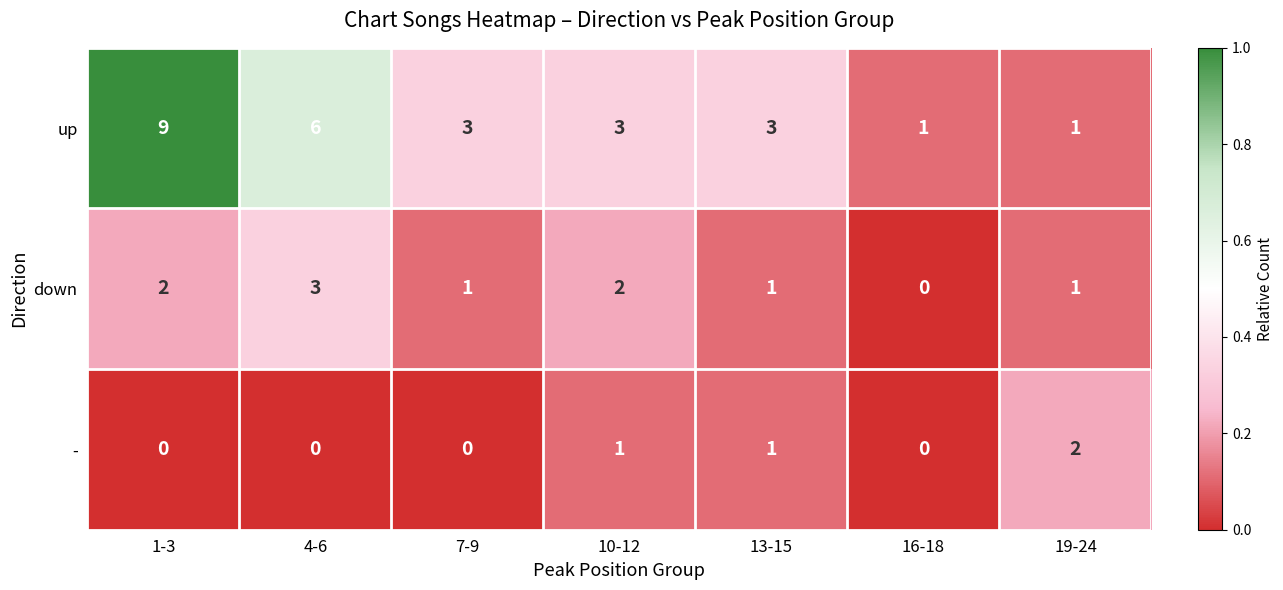

Rank the series by their average value, from lowest to highest.

-, down, up